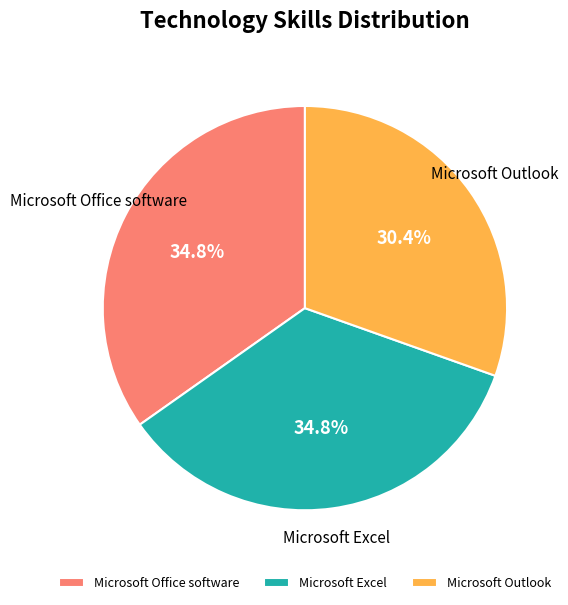

Which has a higher value, Microsoft Excel or Microsoft Outlook?

Microsoft Excel